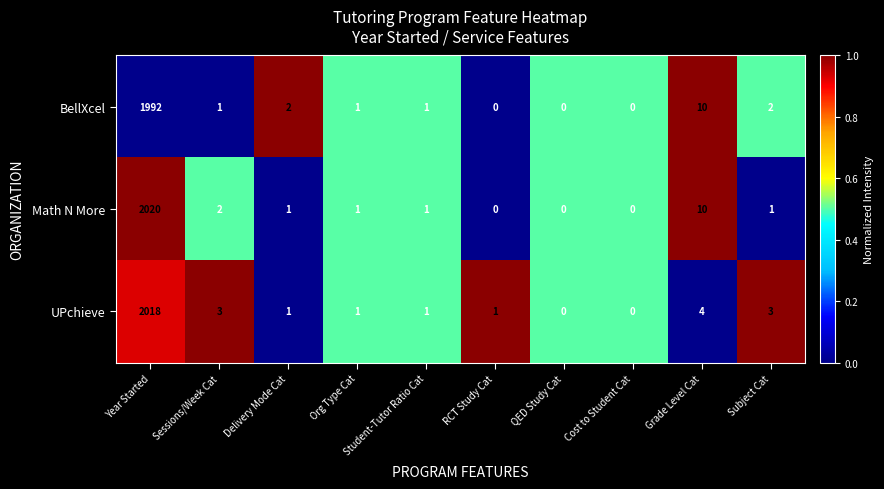

How many distinct data groups are displayed?

3